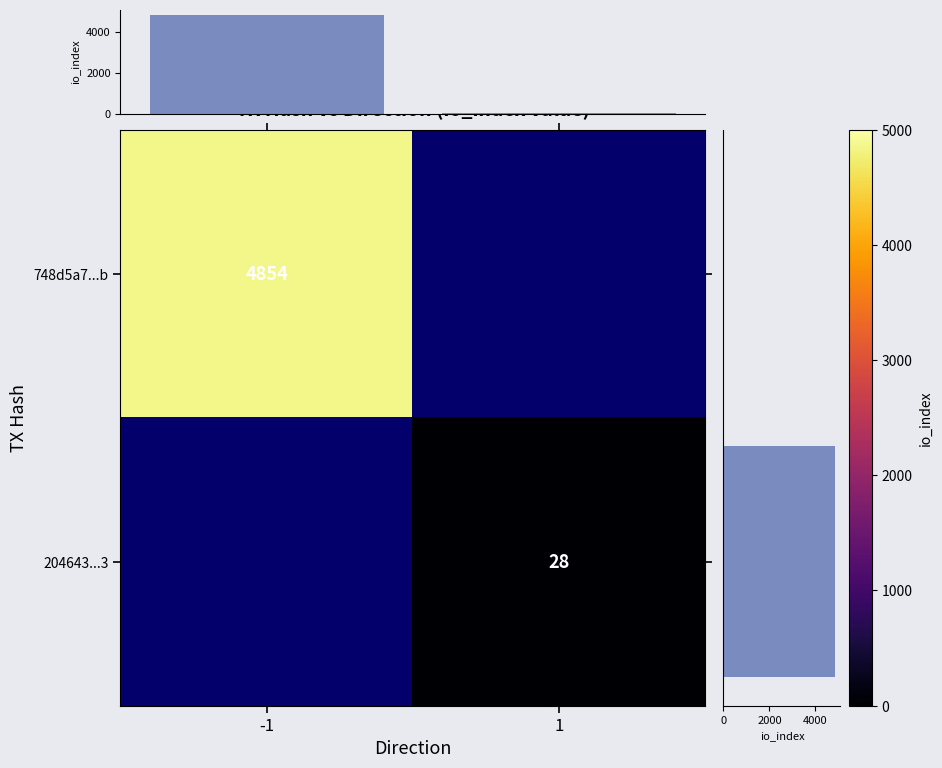

Is it true that 748d5a7...b equals 4854 at -1?

True